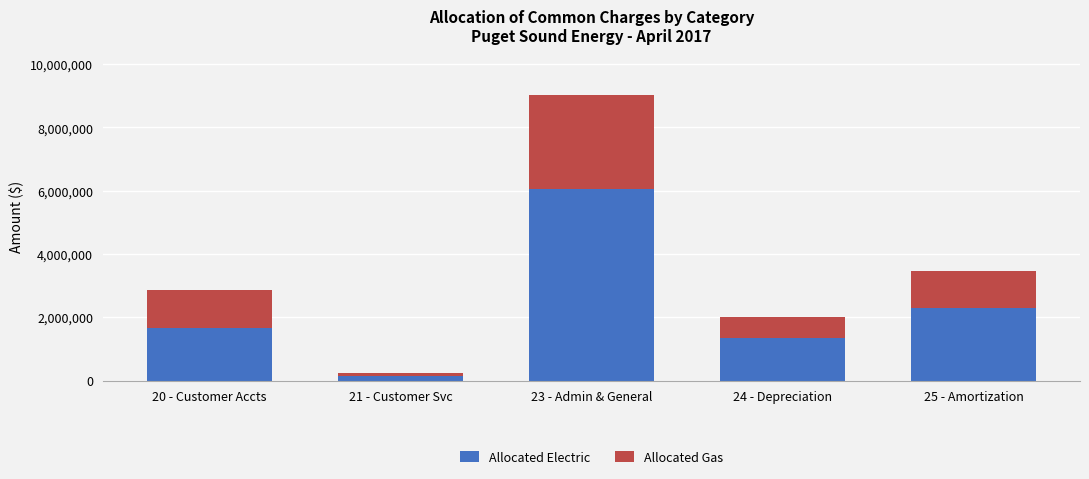

Read the Allocated Electric value at 23 - Admin & General.

6067110.7